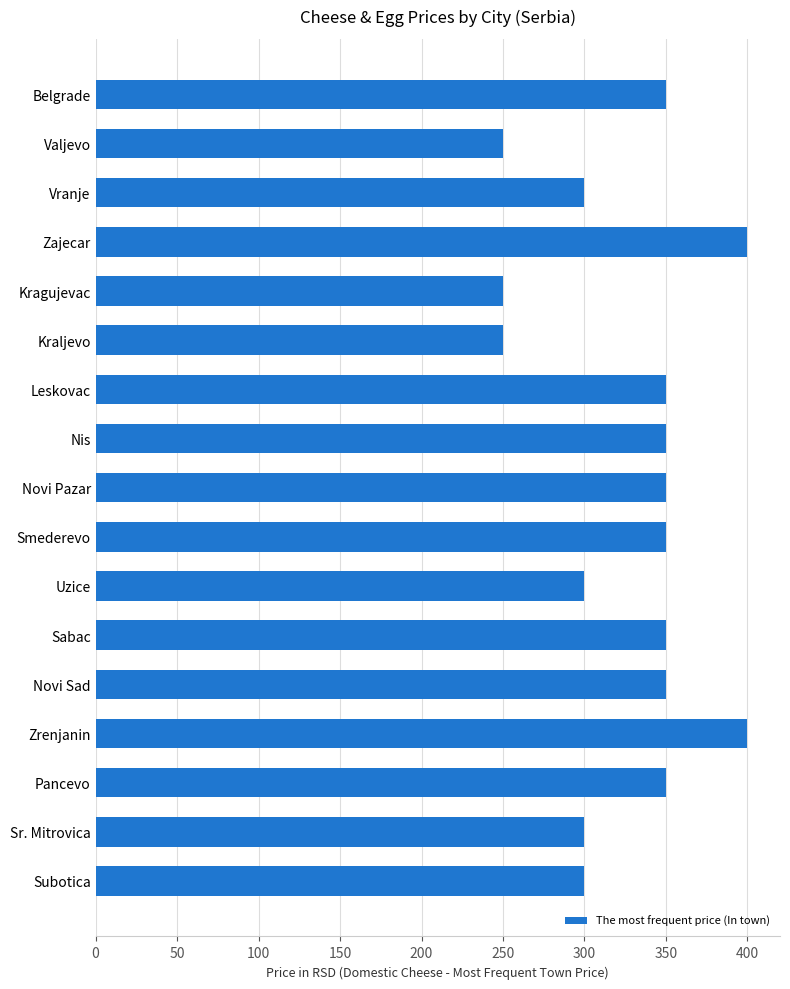

What is the smallest value displayed?

250